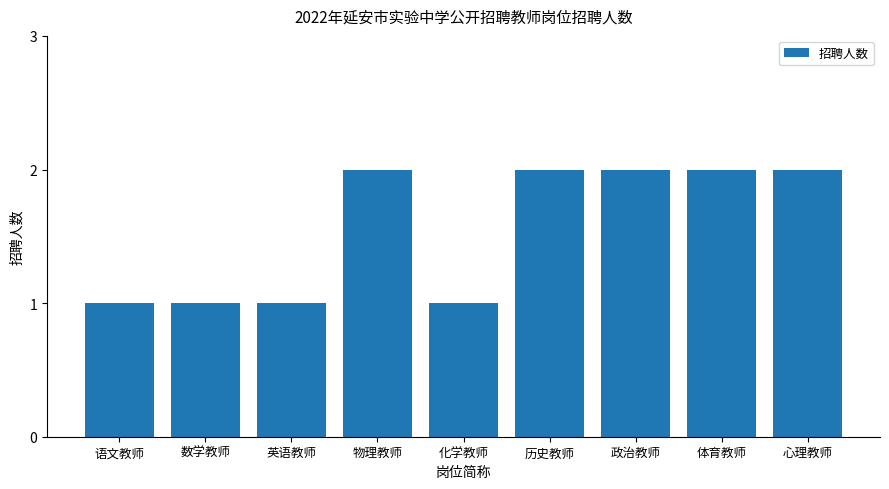

What is the value of the 8th bar from the left?

2